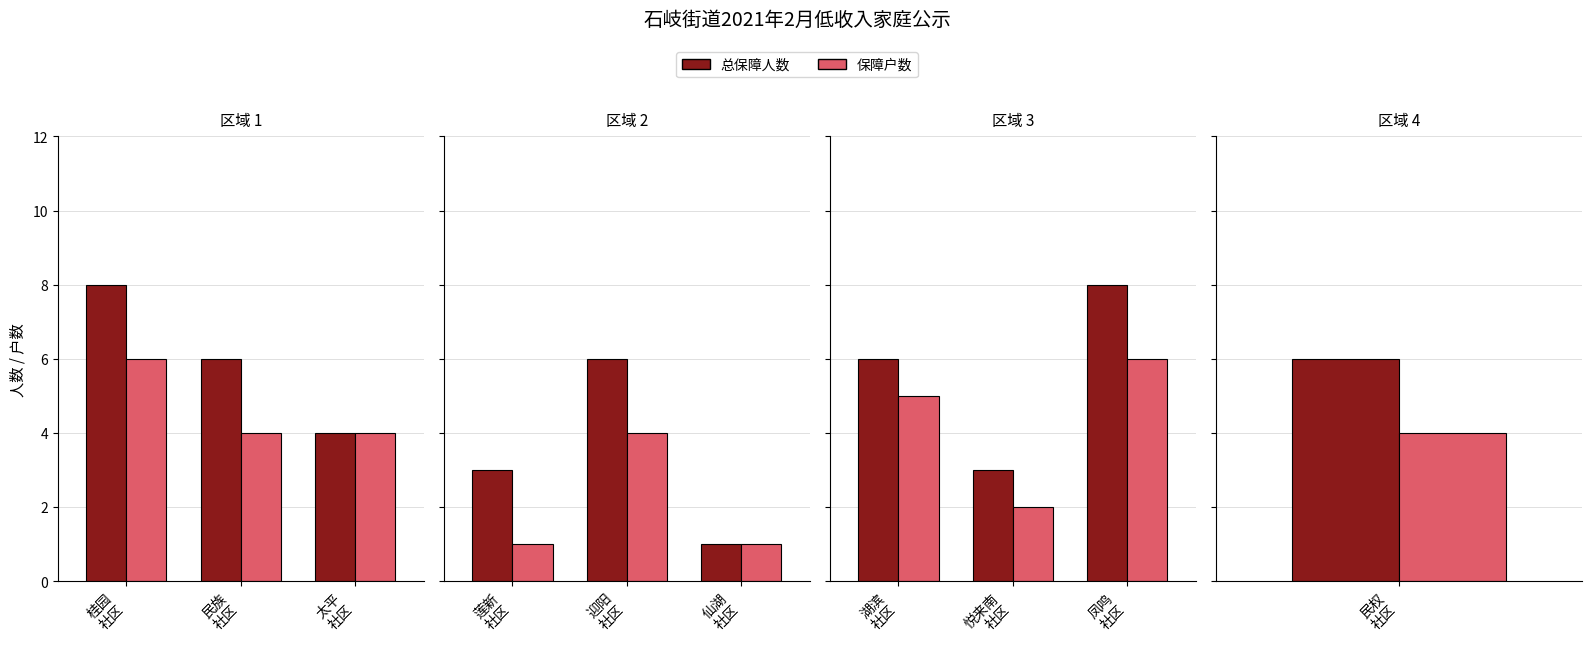

Which series has the widest spread of values?

总保障人数